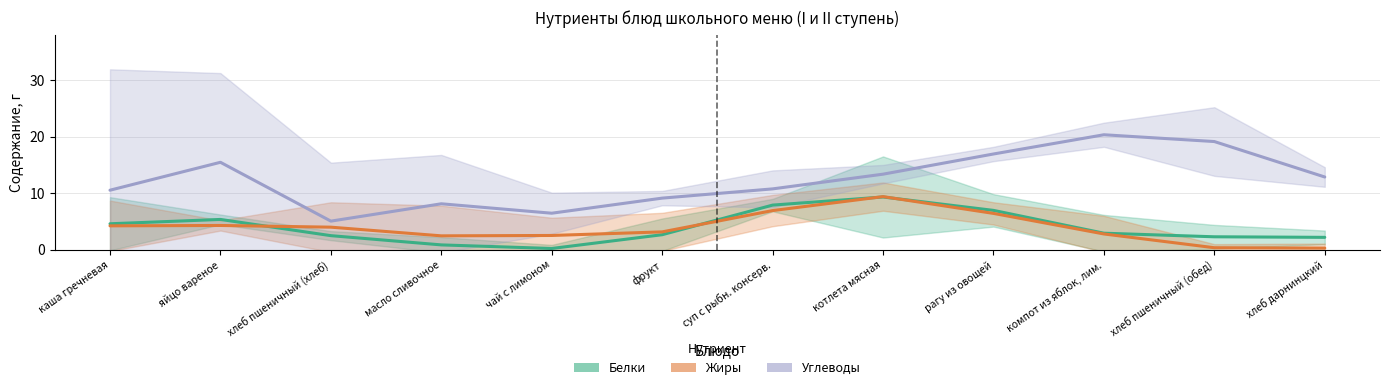

Rank the series at яйцо вареное from lowest to highest value.

Жиры, Белки, Углеводы